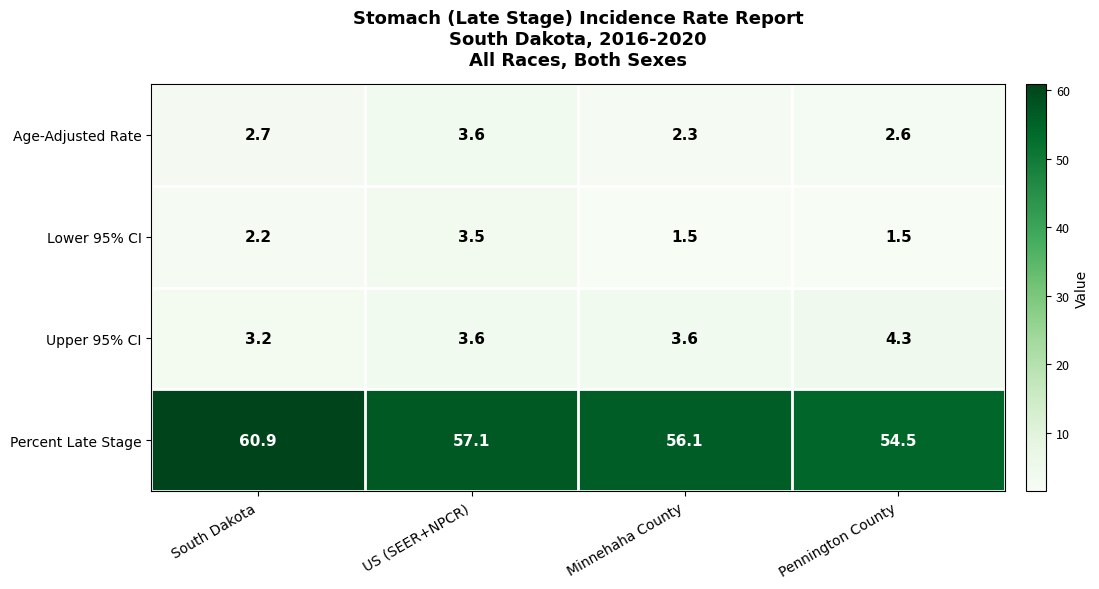

At how many categories does at least one series exceed 22?

4